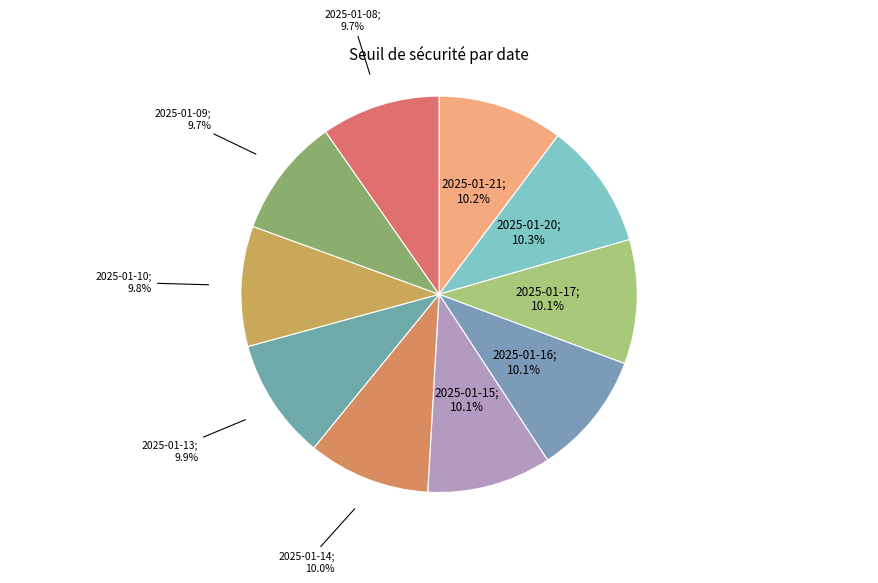

How many segments does this pie chart have?

10